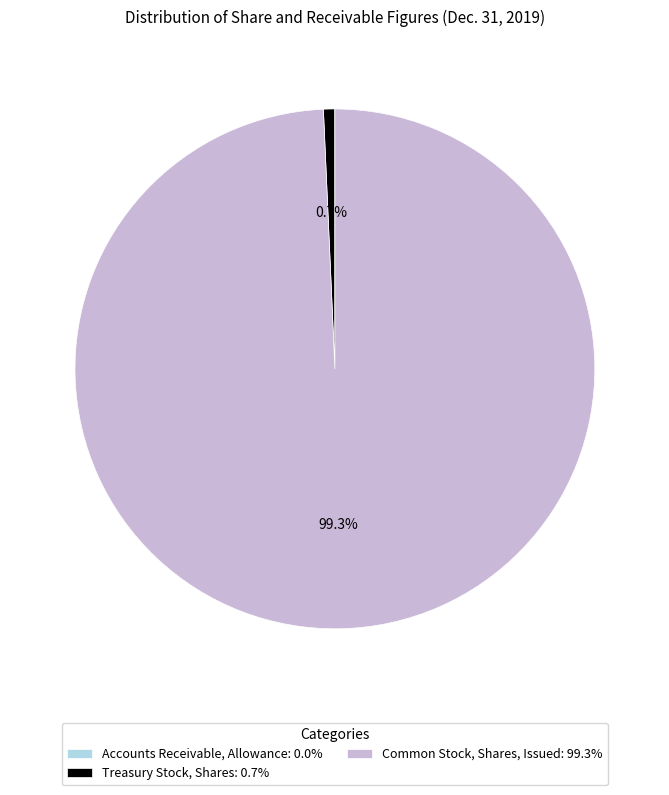

Between Common Stock, Shares, Issued: 99.3% and Treasury Stock, Shares: 0.7%, which is larger?

Common Stock, Shares, Issued: 99.3%